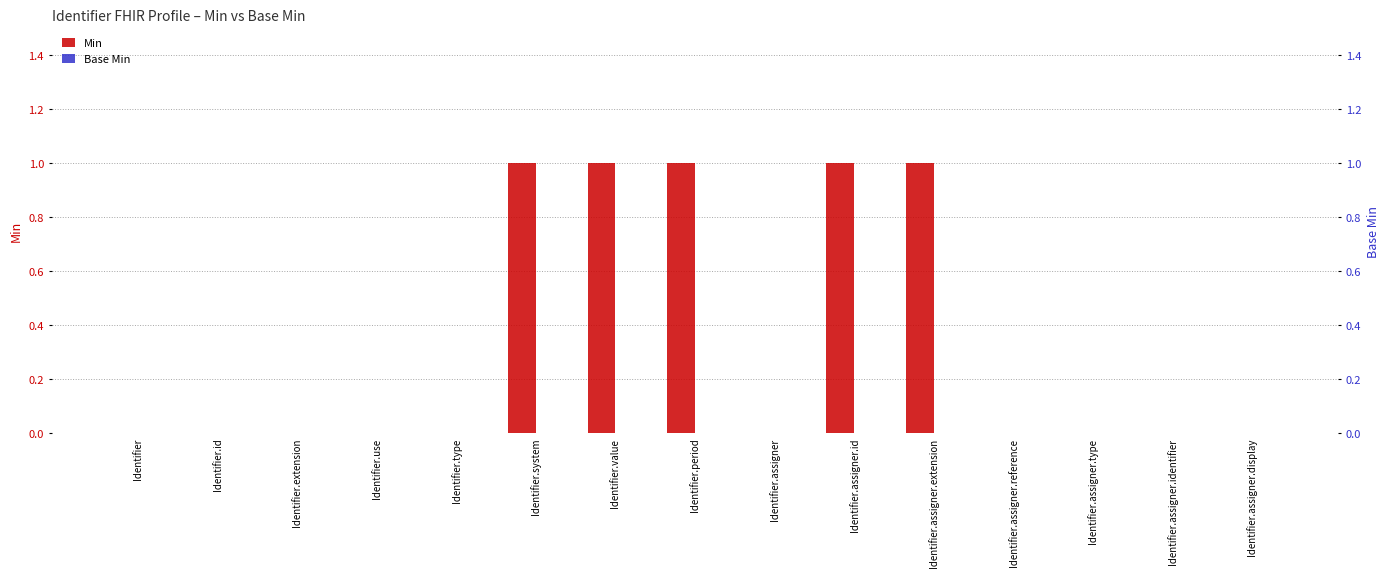

How many Min values are between 0 and 1?

15